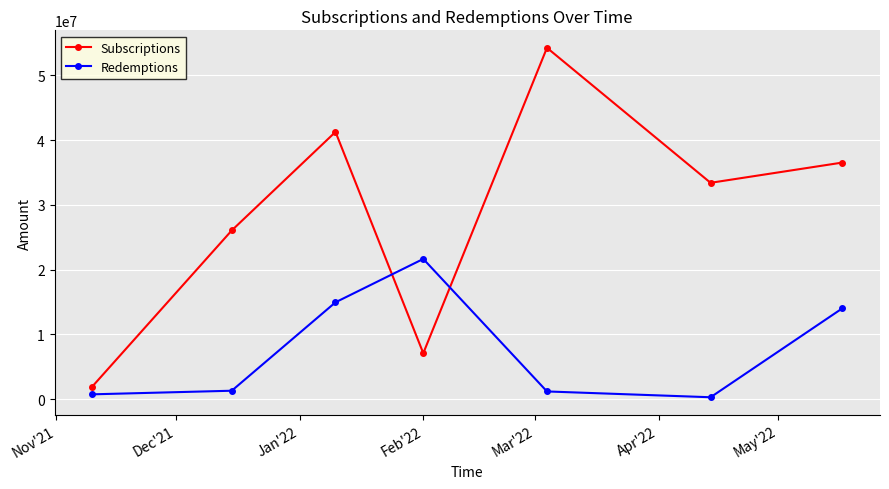

How many lines are shown in the chart?

2